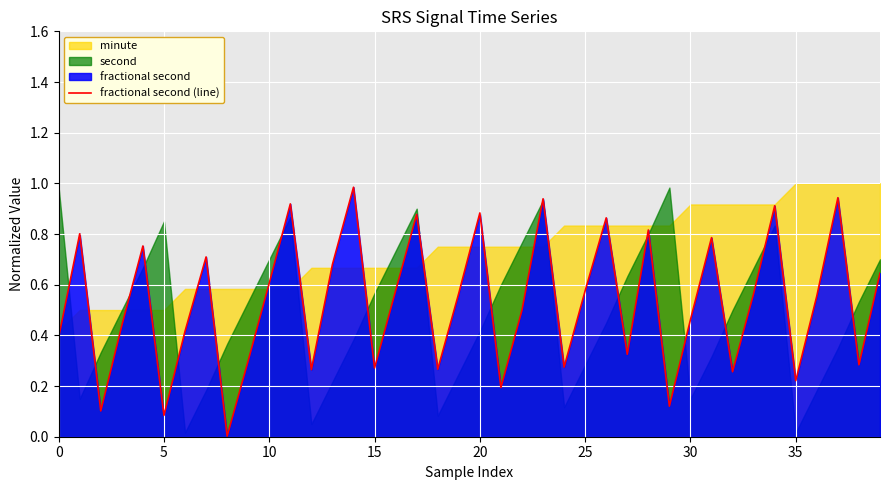

The chart shows a value of 0.3 at 27. True or false?

True